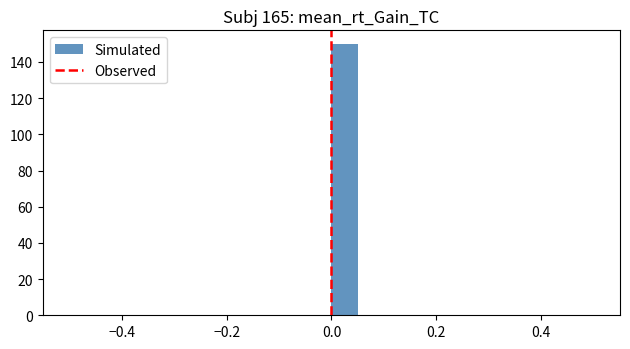

Around what value on the x-axis is the tallest bar? Give the approximate position of its centre, as read against the axis.

0.02